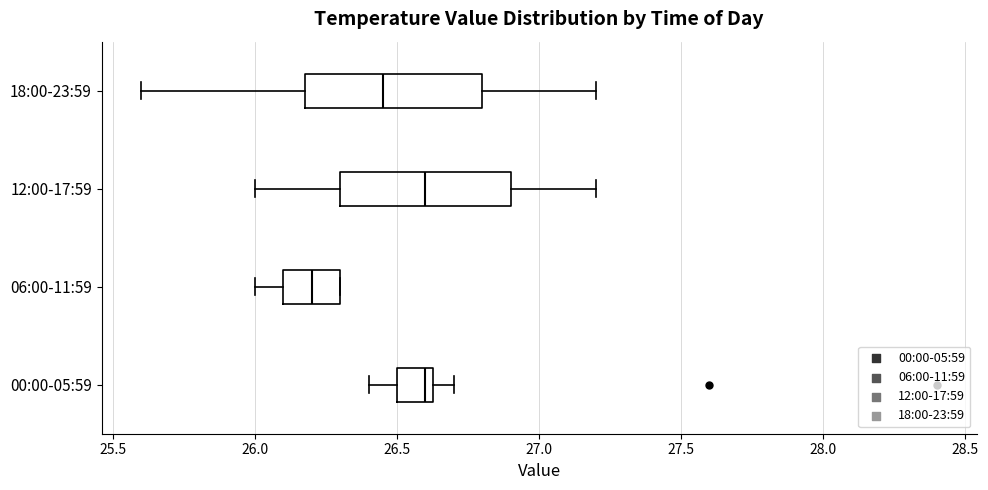

Reading bottom to top, transcribe this box plot: for each box, give where its median line is, the range the box spans, and where its two whiskers end, as read against the x-axis. The values are not printed on the chart, so give them approximately, as read against the axis.

00:00-05:59: median 26.60, box 26.50 to 26.65, whiskers 26.40 to 26.70
06:00-11:59: median 26.20, box 26.10 to 26.30, whiskers 26.00 to 26.30
12:00-17:59: median 26.60, box 26.30 to 26.90, whiskers 26.00 to 27.20
18:00-23:59: median 26.45, box 26.20 to 26.80, whiskers 25.60 to 27.20